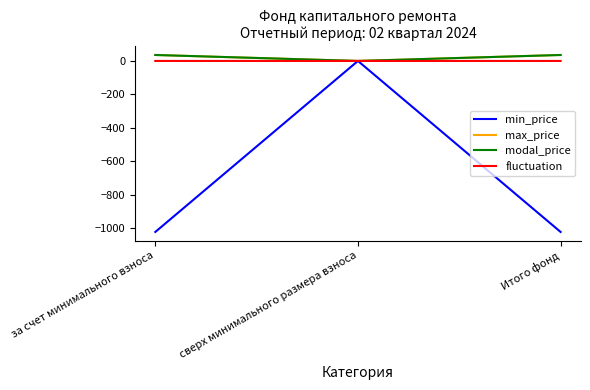

Is the value of min_price at за счет минимального взноса greater than the value of max_price at Итого фонд?

No